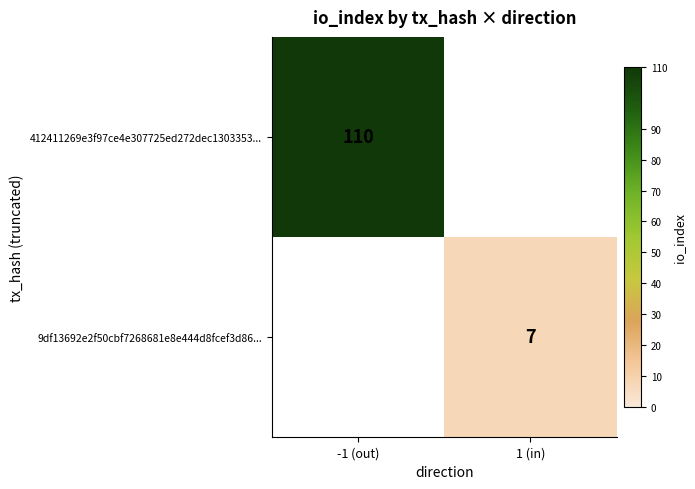

True or false: 412411269e3f97ce4e307725ed272dec1303353... has a value of 110 at -1 (out).

True